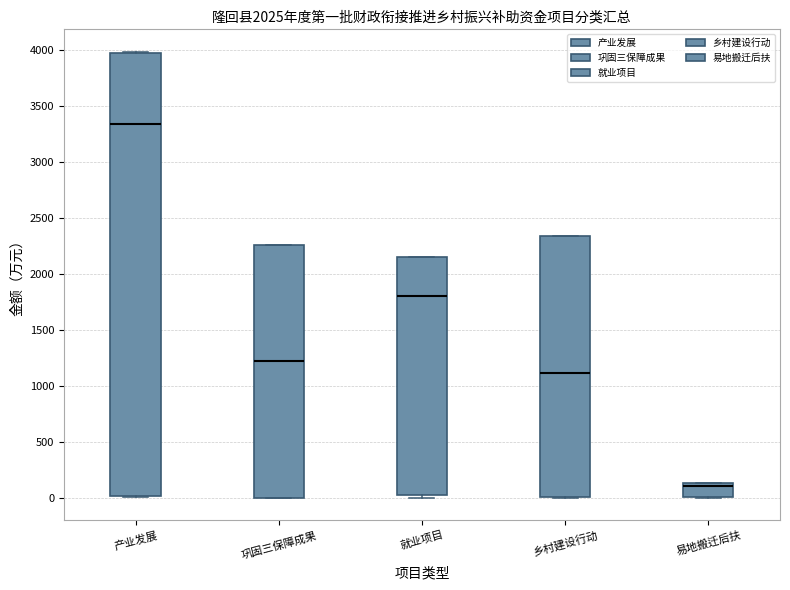

Which box's median line is the lowest?

易地搬迁后扶